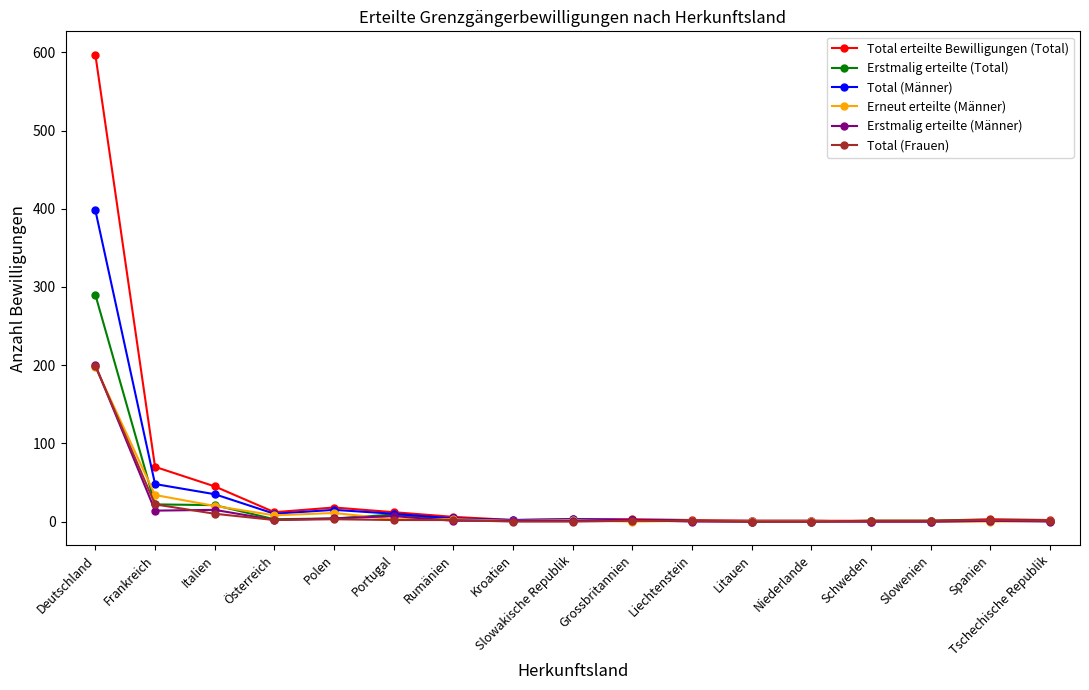

What is the average value of the Total erteilte Bewilligungen (Total) series?

46